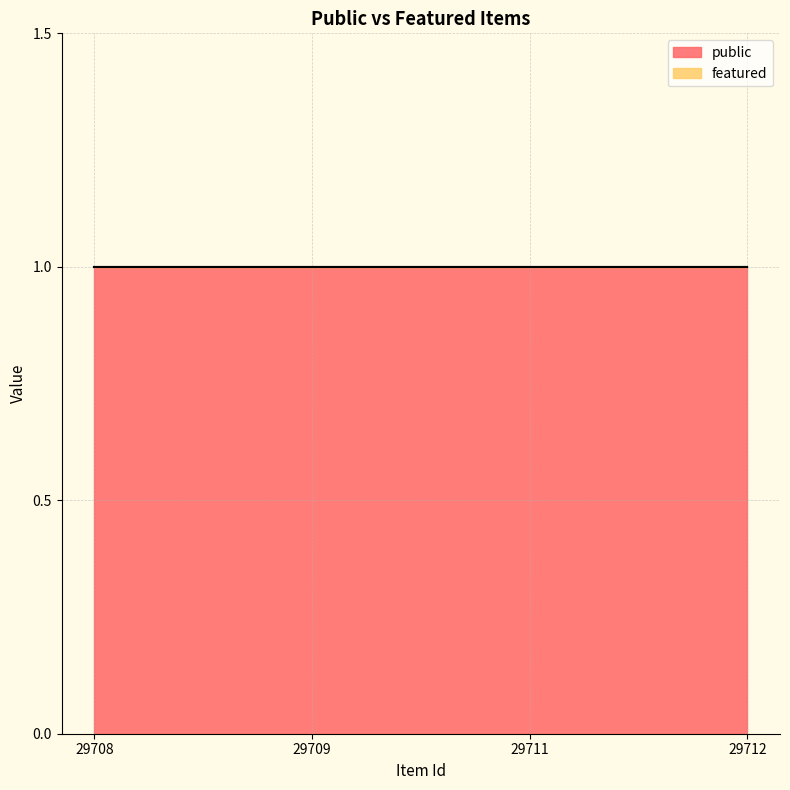

What is the average value of the public series?

1